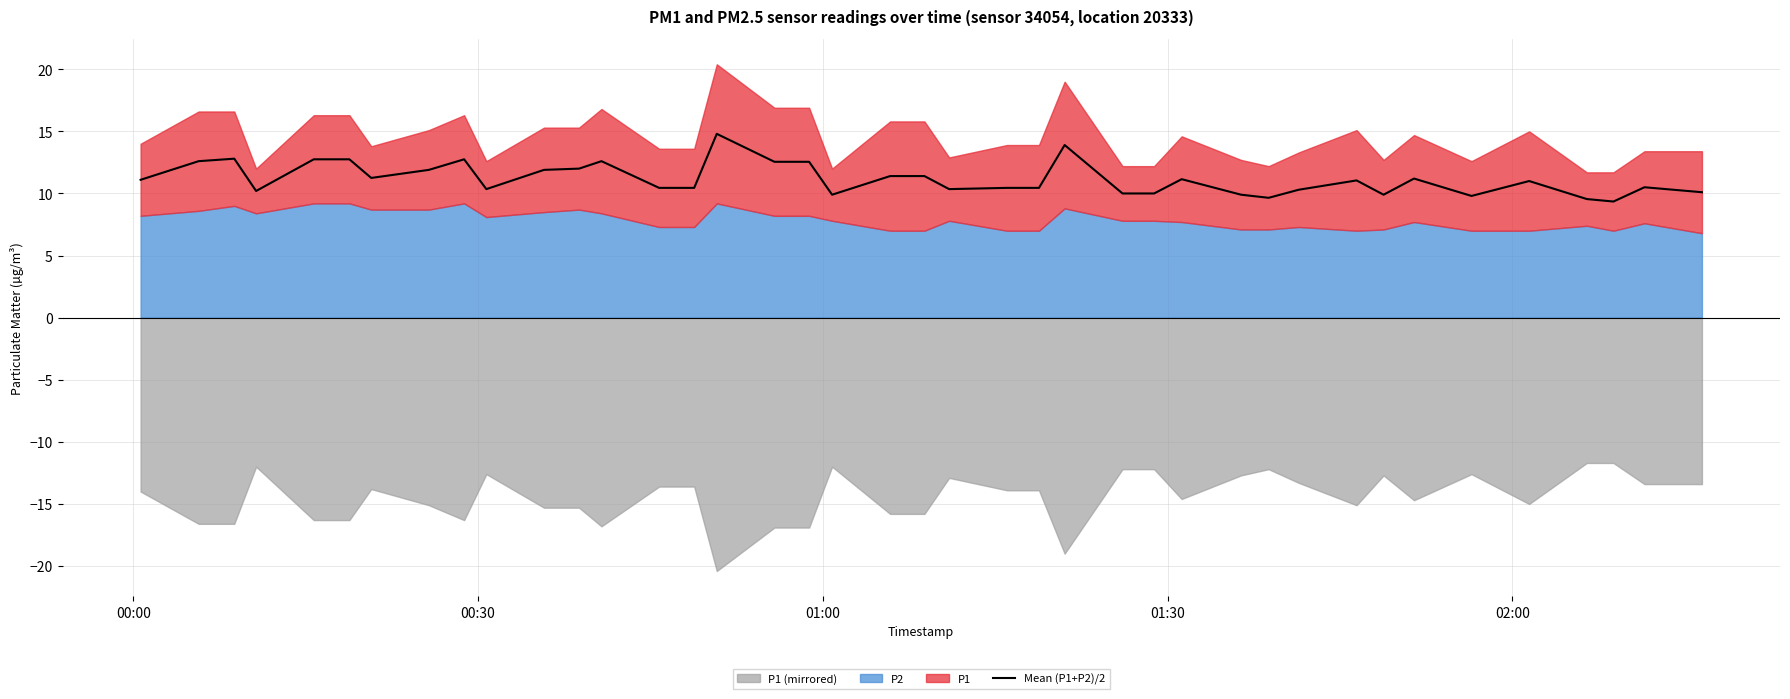

What is the highest value of the Mean (P1+P2)/2 series?

14.8